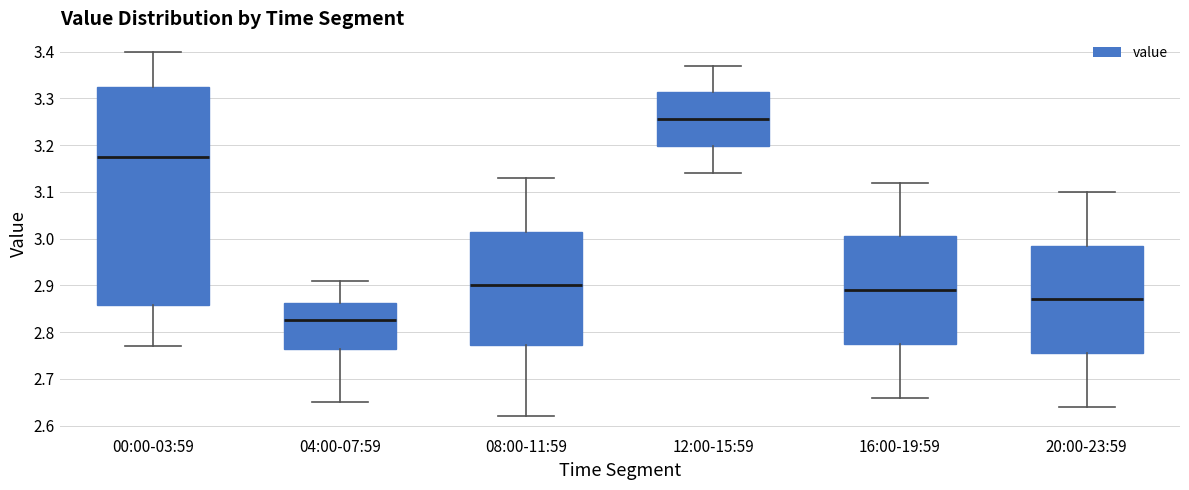

Where is the lower edge of the box for 12:00-15:59 on the y-axis? The values are not printed on the chart, so give them approximately, as read against the axis.

3.20